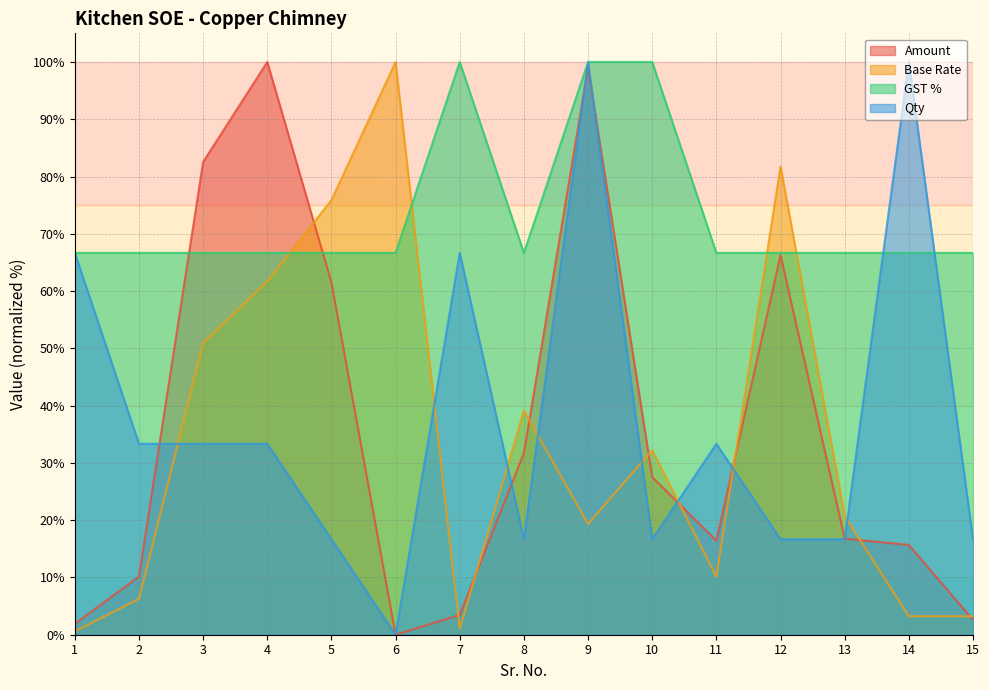

What is the maximum value shown in the chart?

100.0